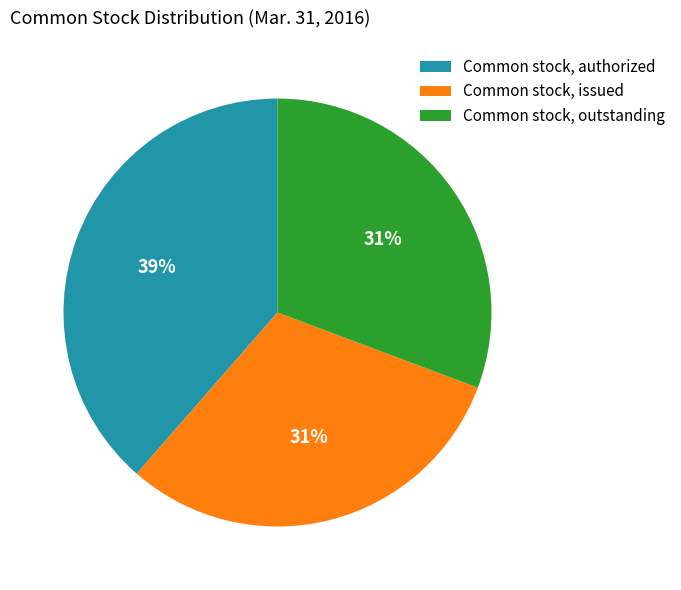

What is the largest slice in the pie chart?

Common stock, authorized